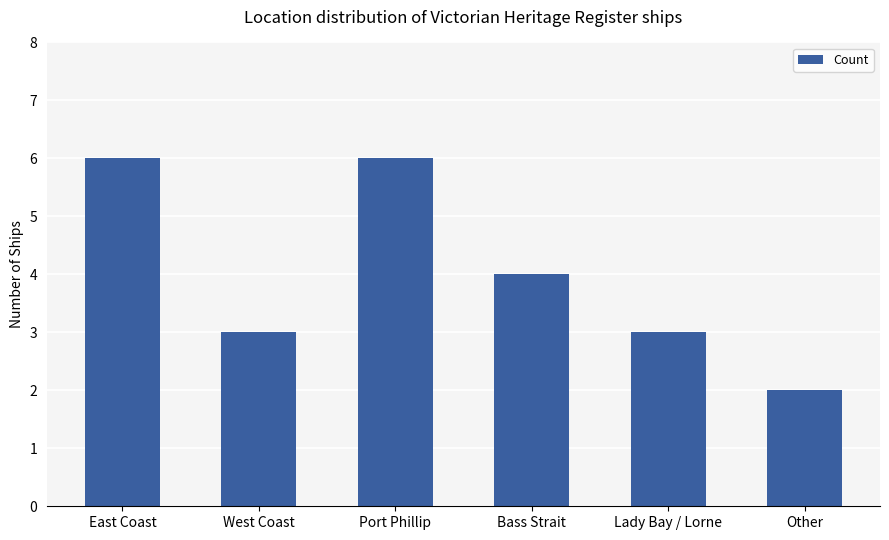

Reading right to left, what are all the values shown in this chart?

2	3	4	6	3	6